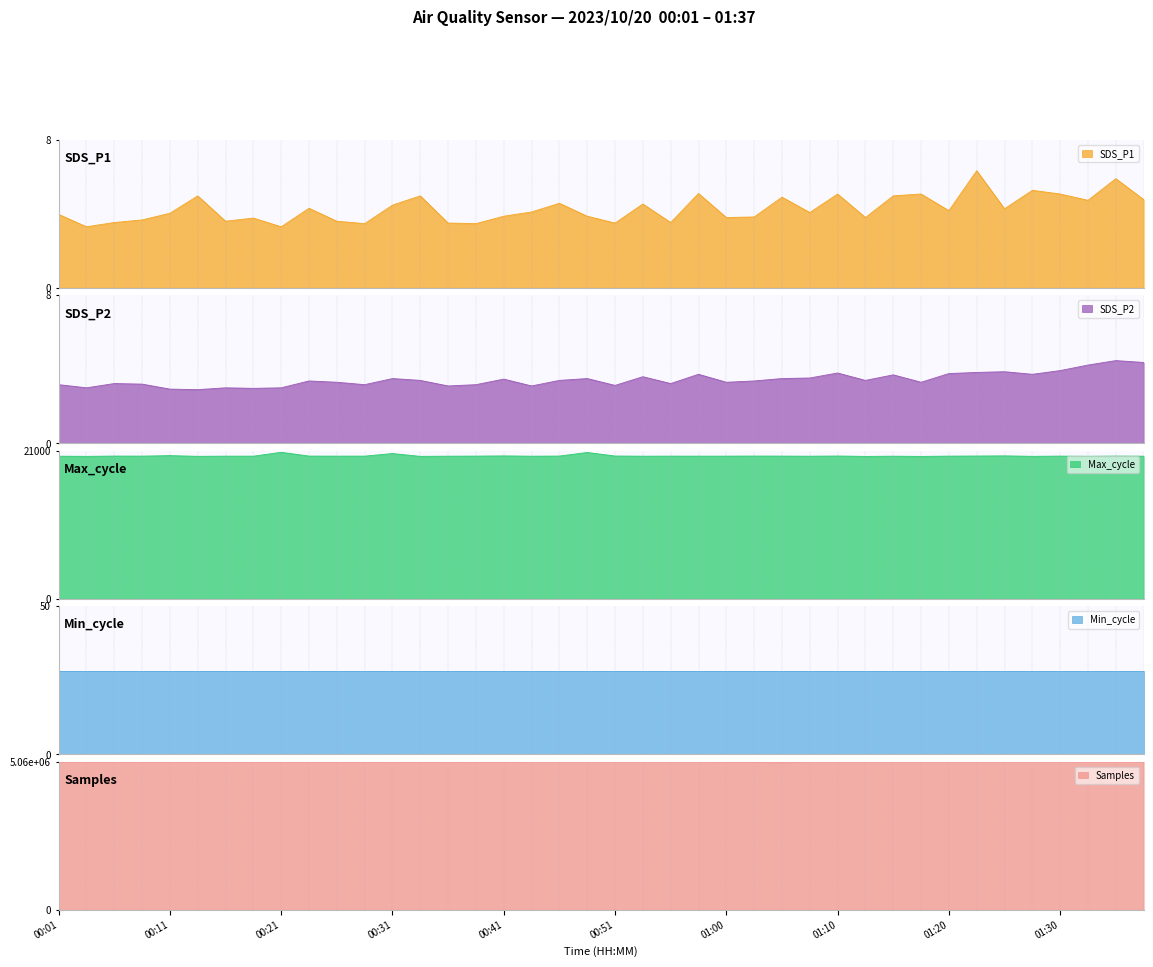

What is the lowest value of the SDS_P1 series?

3.3